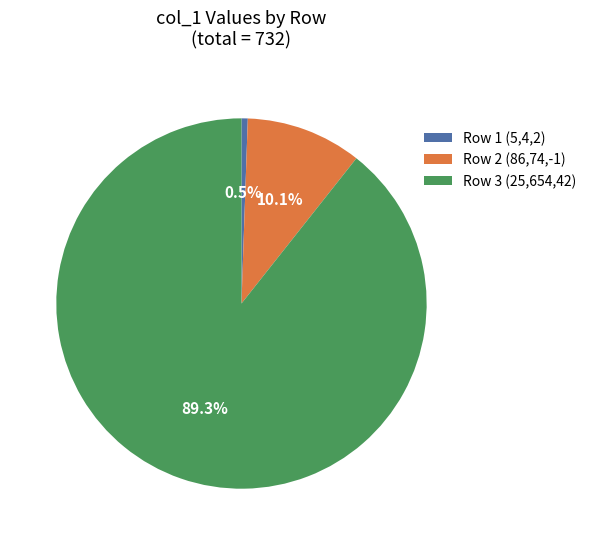

How many slices are in this pie chart?

3